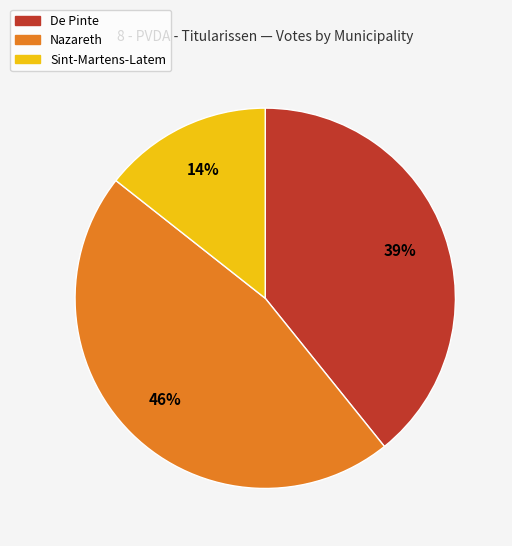

Is there a majority slice in this chart?

No